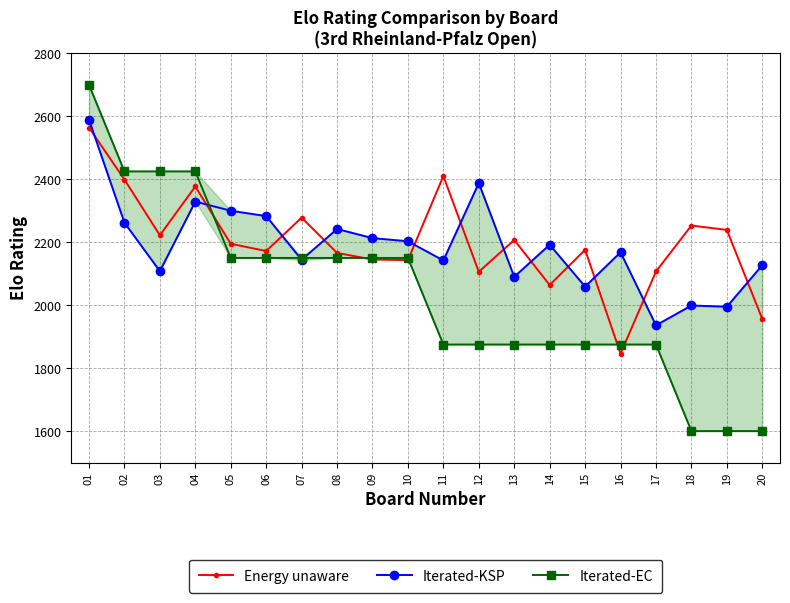

Does the chart have visible grid lines?

Yes